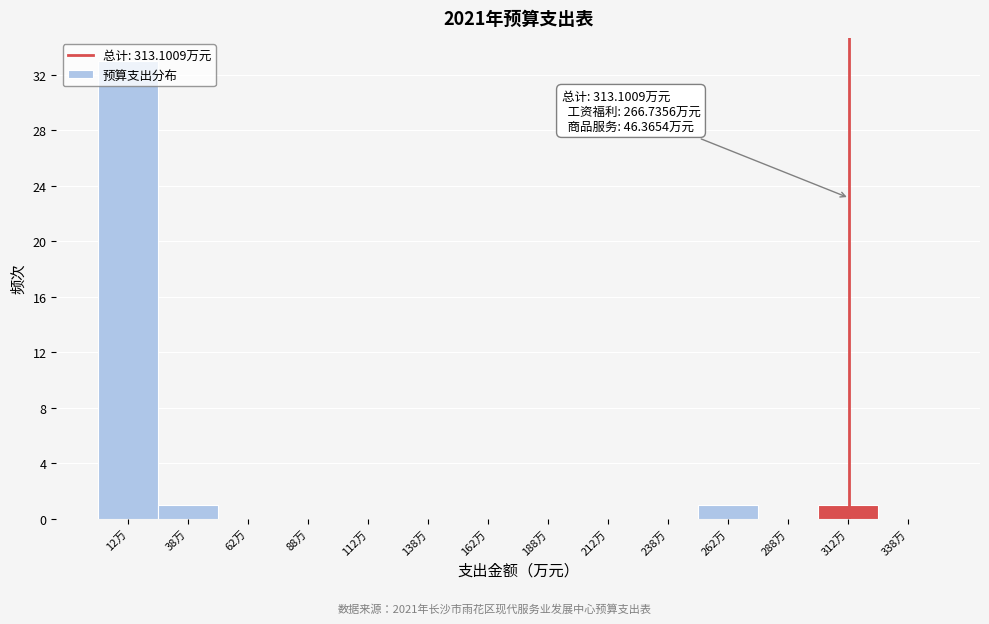

Which range on the x-axis has the tallest bar?

0 to 25